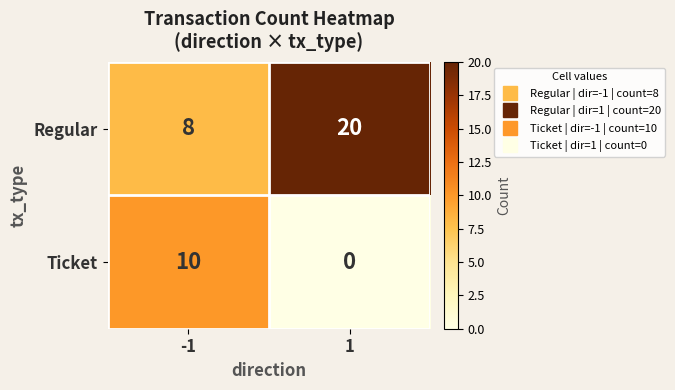

Reading right to left, transcribe all the data shown in this chart.

Regular: 1=20	-1=8
Ticket: 1=0	-1=10